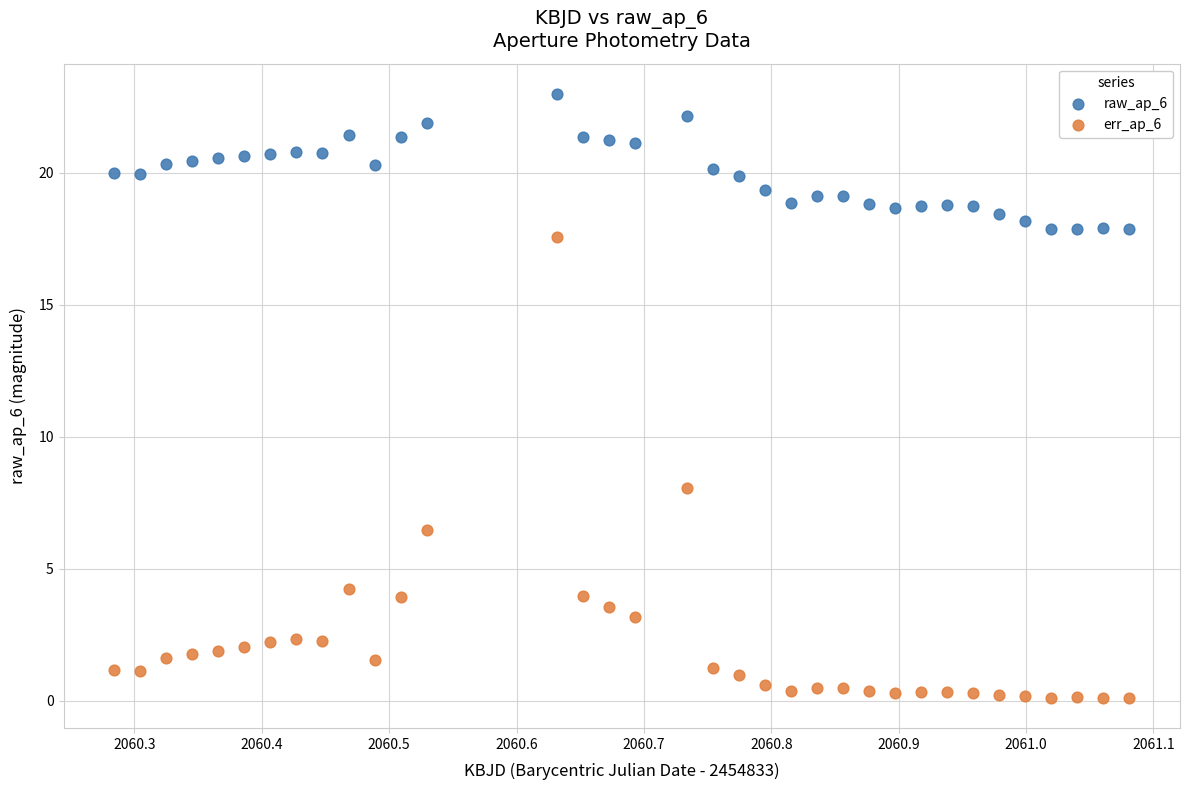

Which series has the widest spread of Y values?

err_ap_6